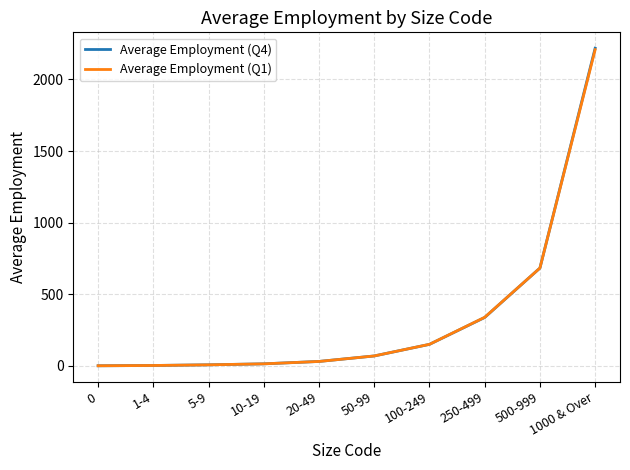

What is the spread (max minus min) of values at 100-249?

0.3